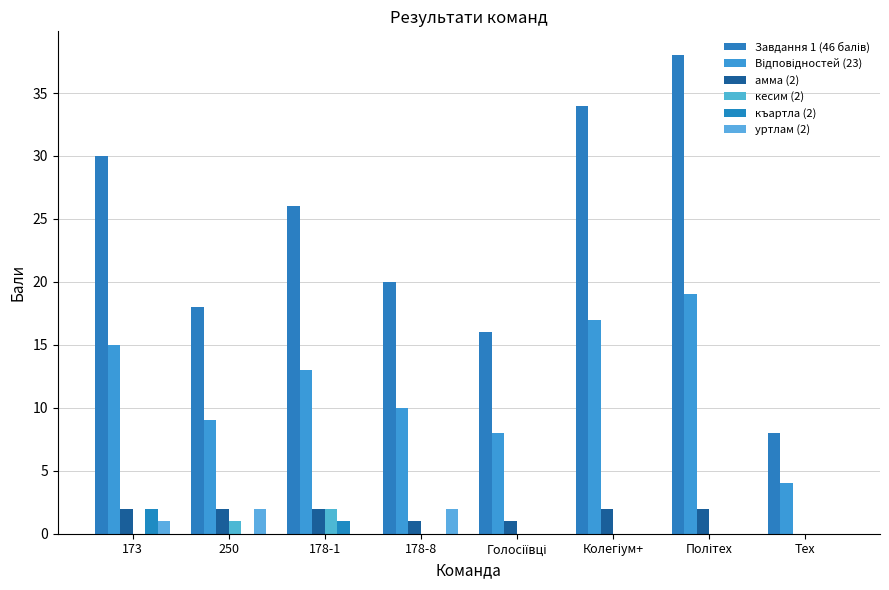

Are the bars grouped side by side (vs. stacked)?

Yes